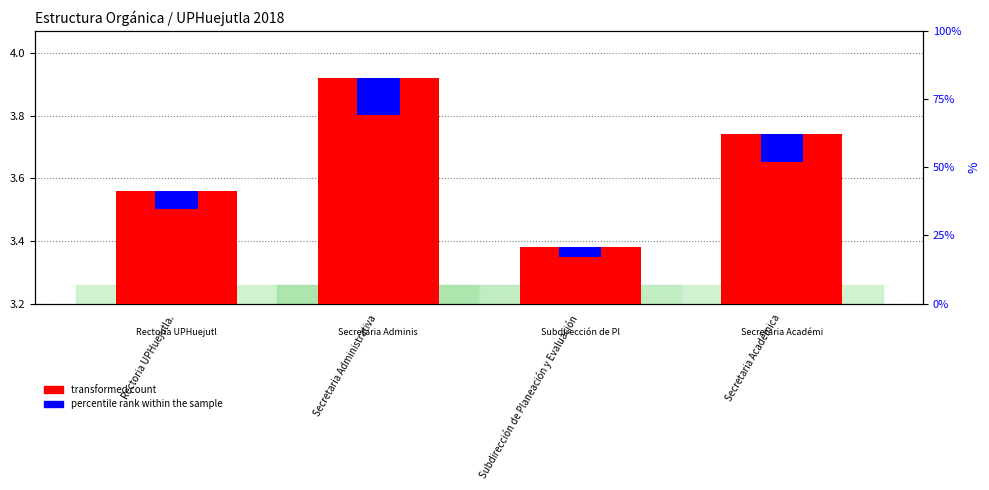

How many series are shown in this chart?

2